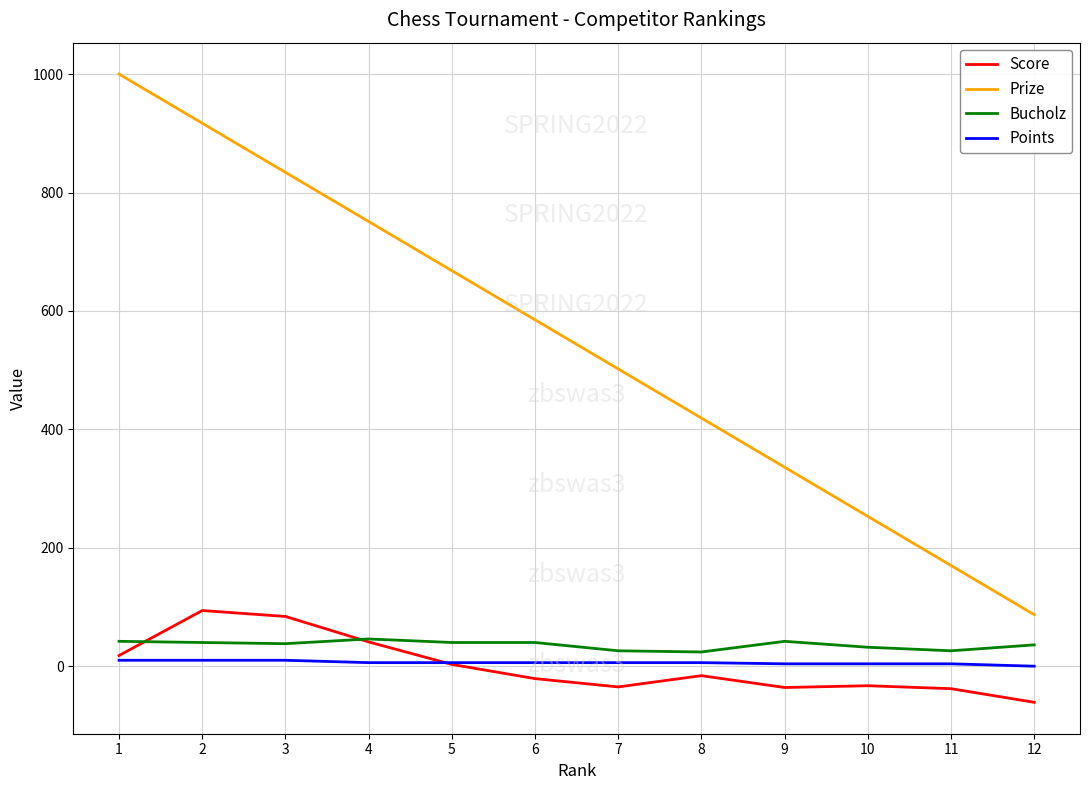

How many categories are shown in the chart?

12